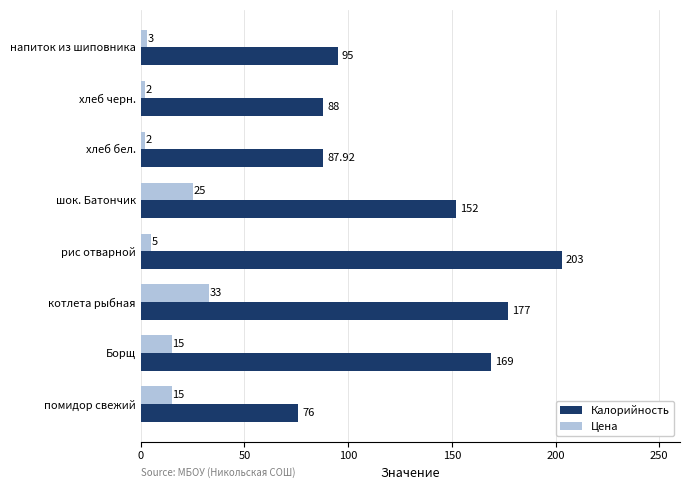

How many distinct data groups are displayed?

2